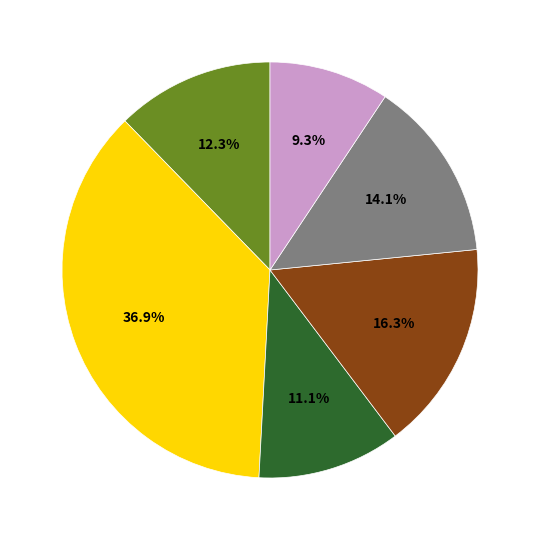

Does any single category account for the majority?

No